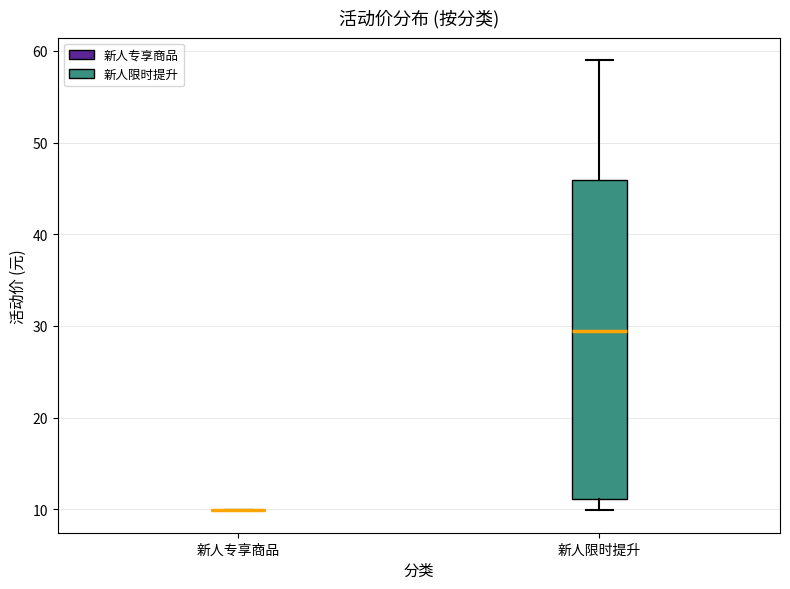

Reading left to right, transcribe this box plot: for each box, give where its median line is, the range the box spans, and where its two whiskers end, as read against the y-axis. The values are not printed on the chart, so give them approximately, as read against the axis.

新人专享商品: box collapsed to a line at 10, whiskers 10 to 10
新人限时提升: median 29, box 11 to 46, whiskers 10 to 59